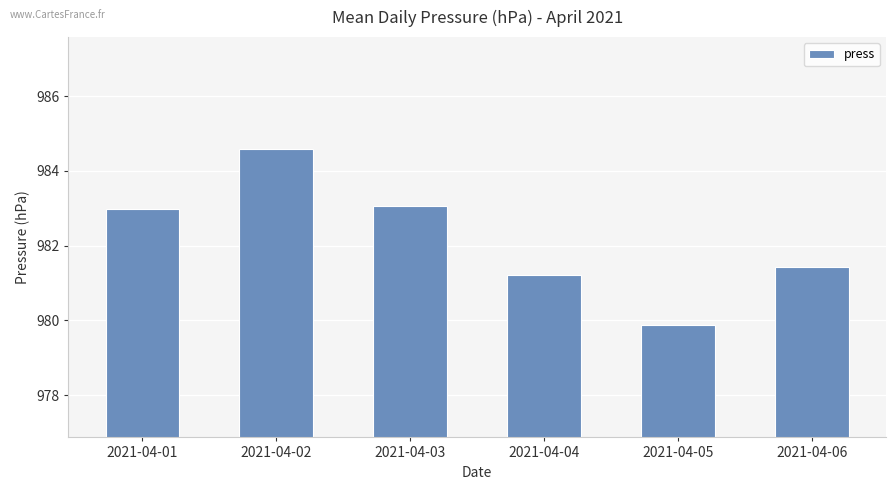

What is the value of the 6th bar from the left?

981.4